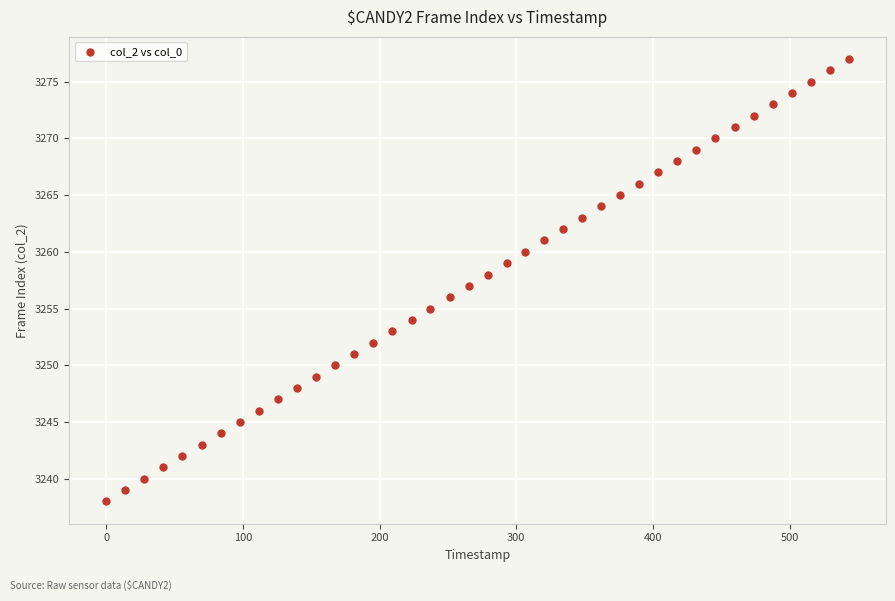

What is the range of Y values (max minus min)?

39